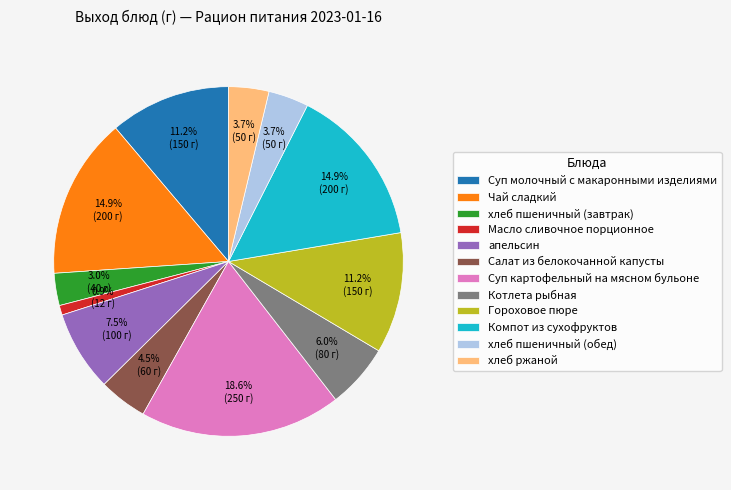

To the nearest percent, what percentage of the pie is Котлета рыбная?

6%